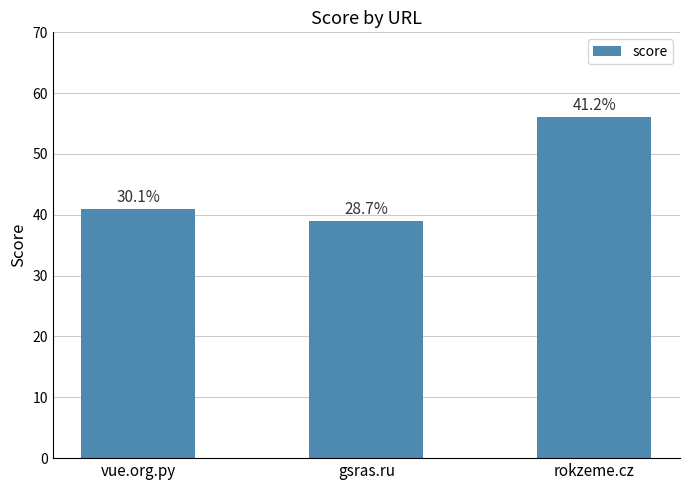

Are the bars grouped side by side (vs. stacked)?

No